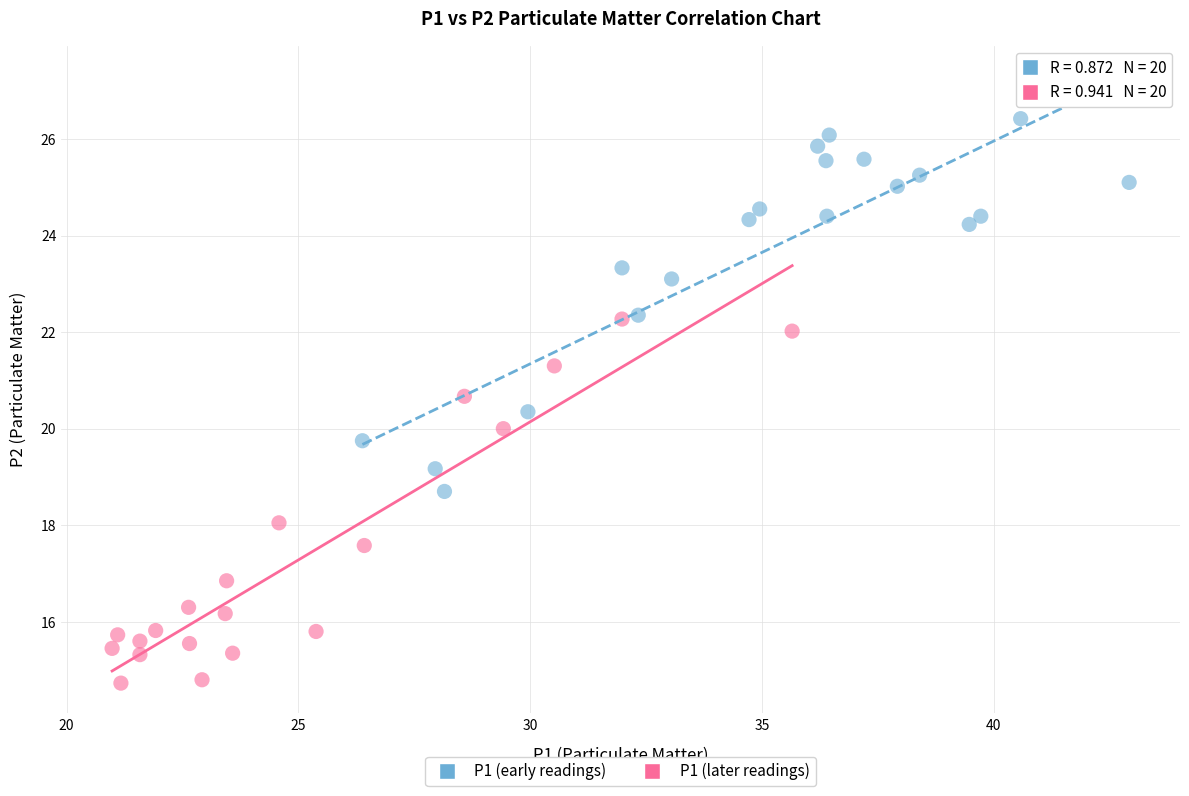

Which series reaches the minimum Y coordinate?

P1 (later readings)